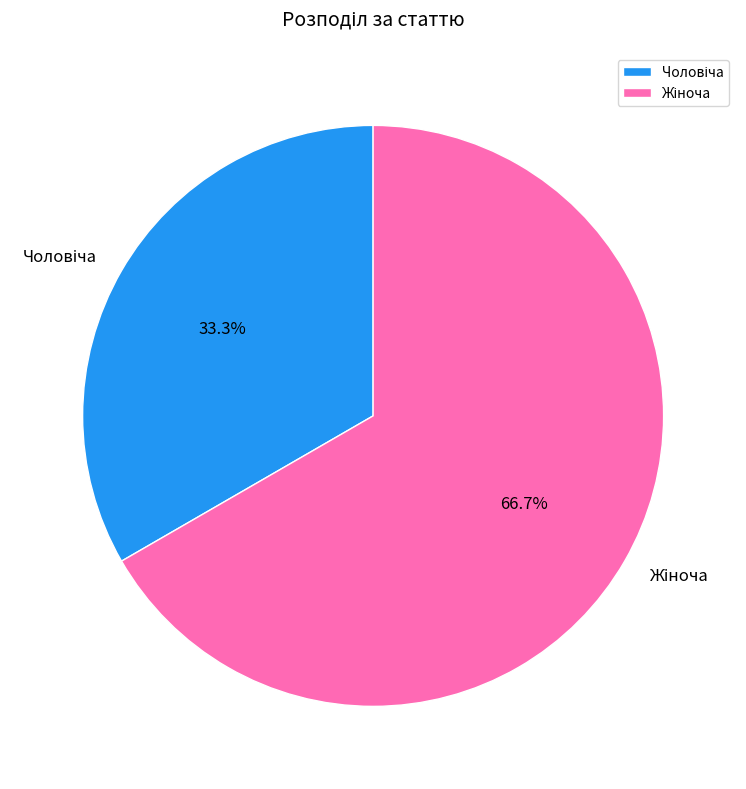

Does any single category account for the majority?

Yes